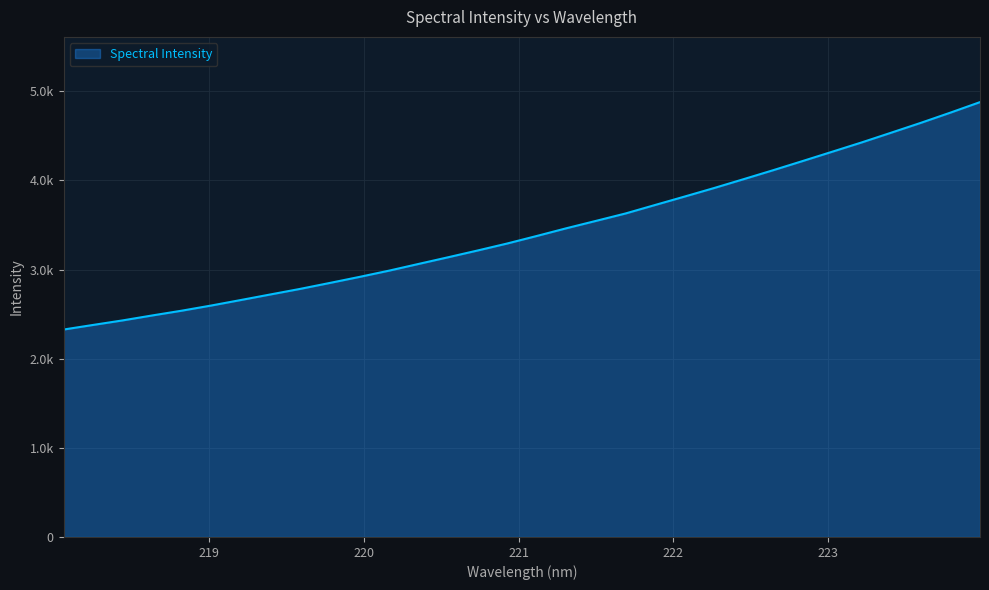

Does the chart display data point markers on the line(s)?

No